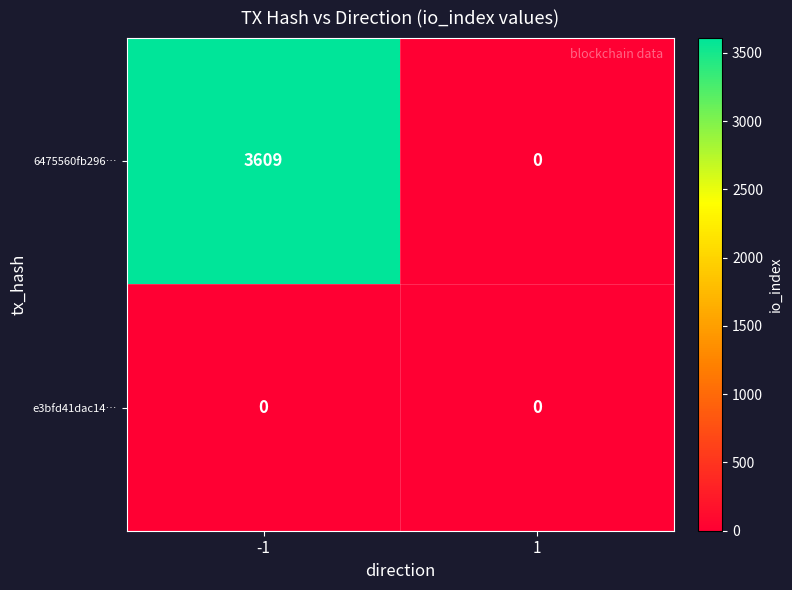

What is the total value across all series at -1?

3609